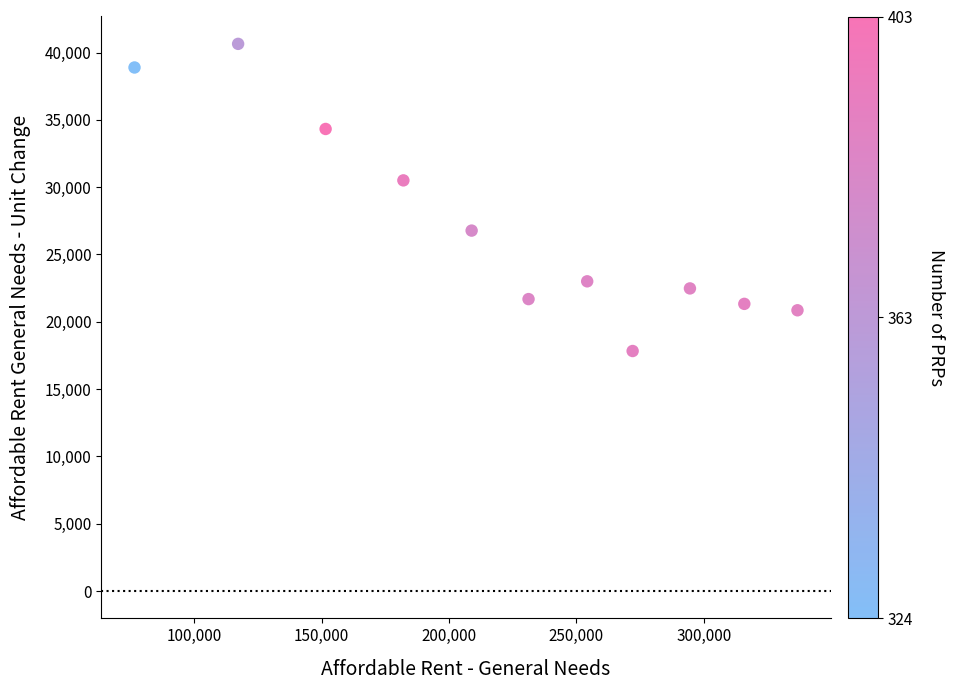

What Y value in the scatter plot is closest to 29237?

30504